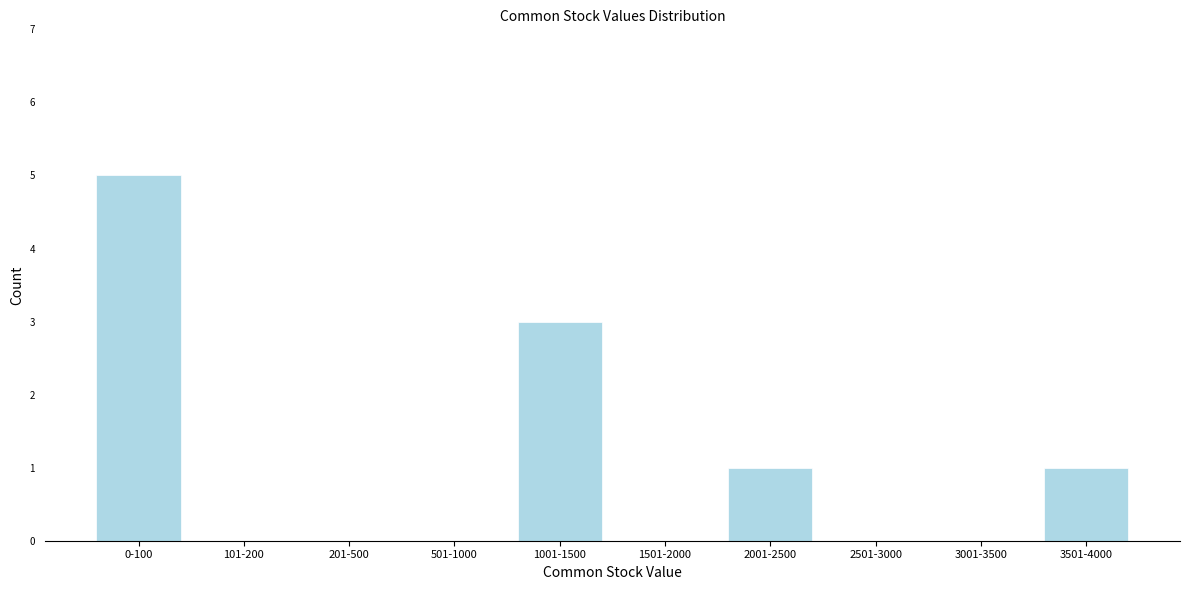

Reading left to right, what are all the values shown in this chart?

0-100=5	101-200=0	201-500=0	501-1000=0	1001-1500=3	1501-2000=0	2001-2500=1	2501-3000=0	3001-3500=0	3501-4000=1